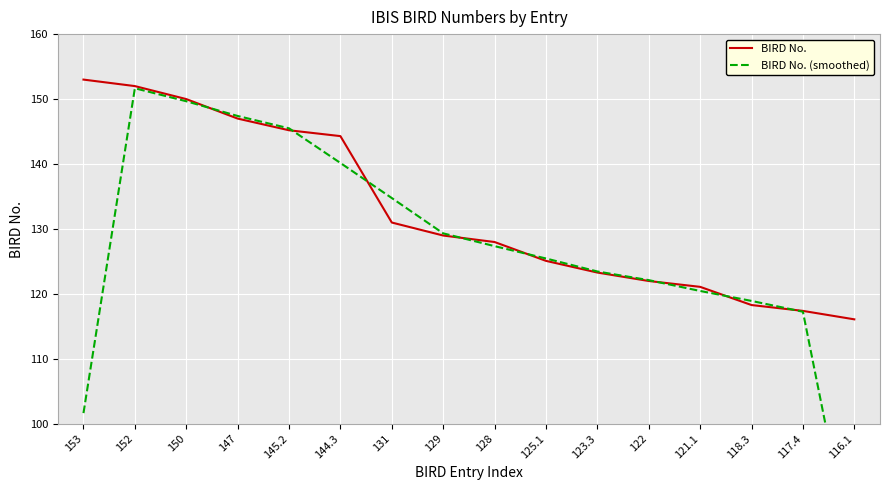

Which series changed the most between 152 and 144.3?

BIRD No. (smoothed)